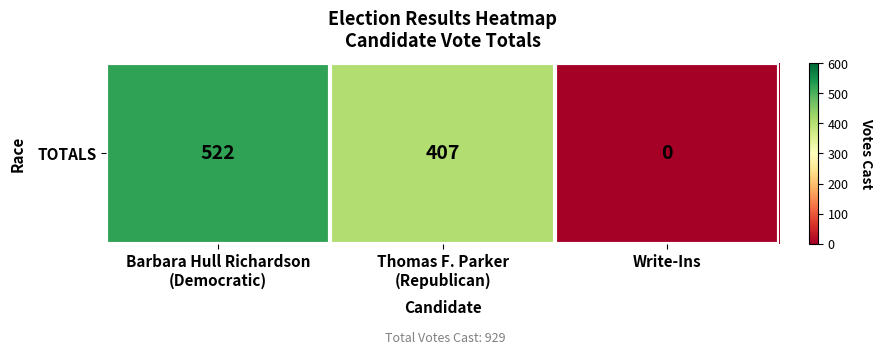

Reading left to right, what are all the values shown in this chart?

Barbara Hull Richardson
(Democratic)=522	Thomas F. Parker
(Republican)=407	Write-Ins=0